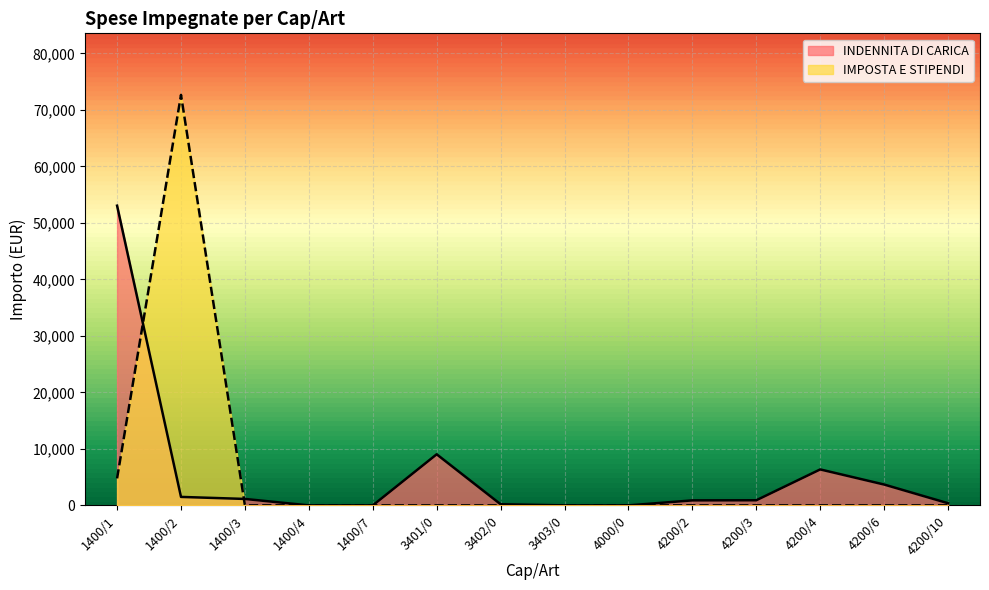

True or false: INDENNITA DI CARICA has a value of 30758.8 at 4000/0.

False